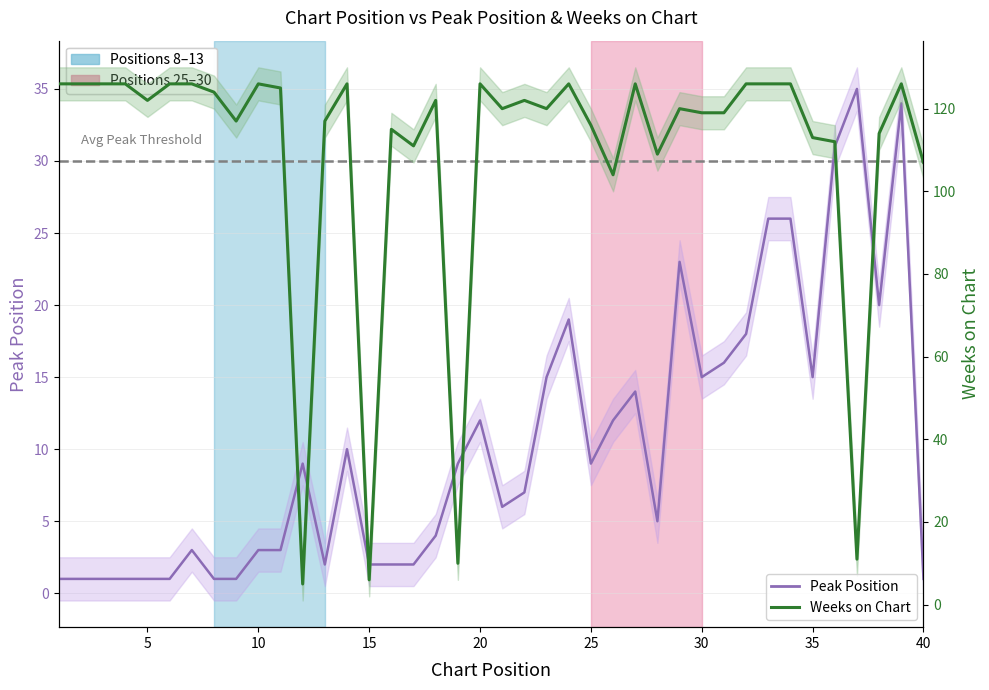

What is the sum of all Weeks on Chart values?

4370